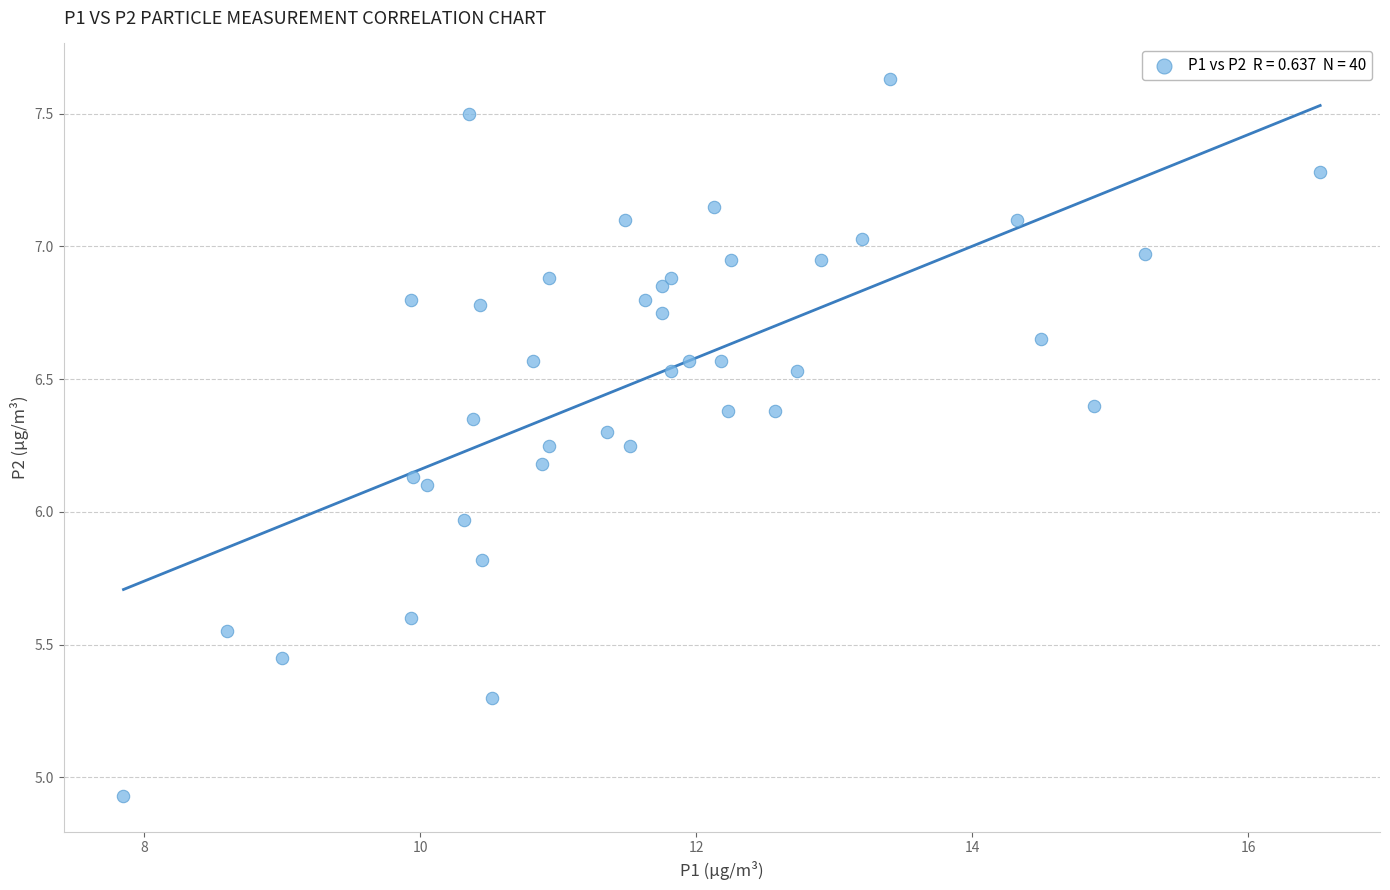

What is the range of Y values (max minus min)?

2.7